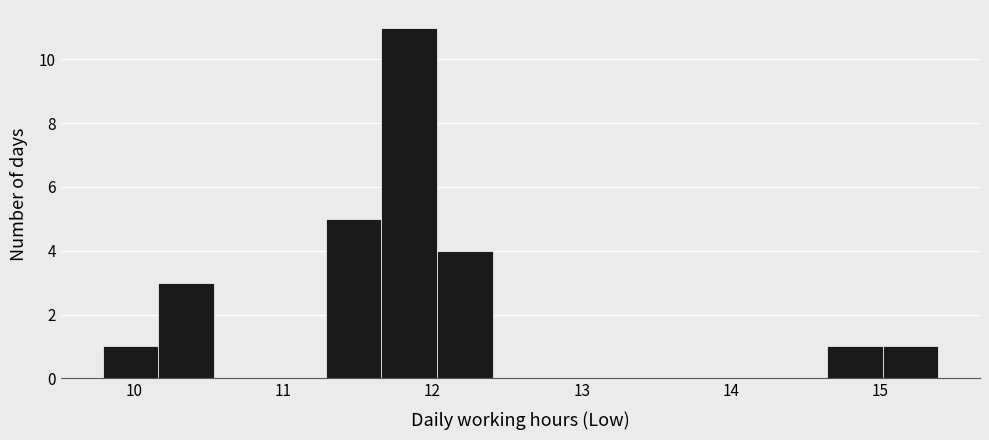

Read against the x-axis, roughly where is the centre of the tallest bar?

11.8